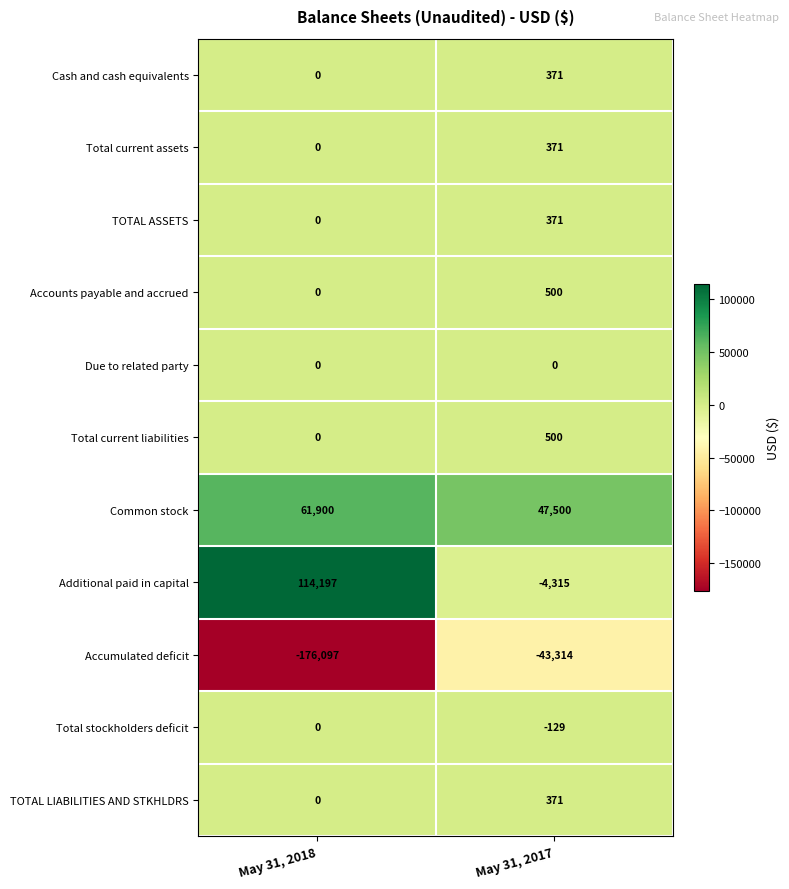

What is the sum of the Additional paid in capital values at May 31, 2018 and May 31, 2017?

109882